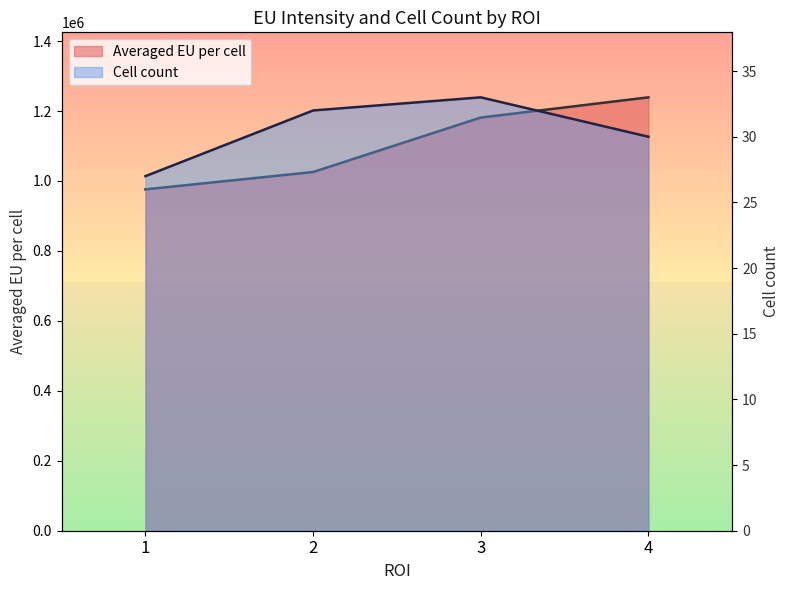

Reading right to left, transcribe all the data shown in this chart.

Averaged EU per cell (line): 1239150.4	1181354.2	1025638.9	976040.4
Cell count (line): 30.0	33.0	32.0	27.0